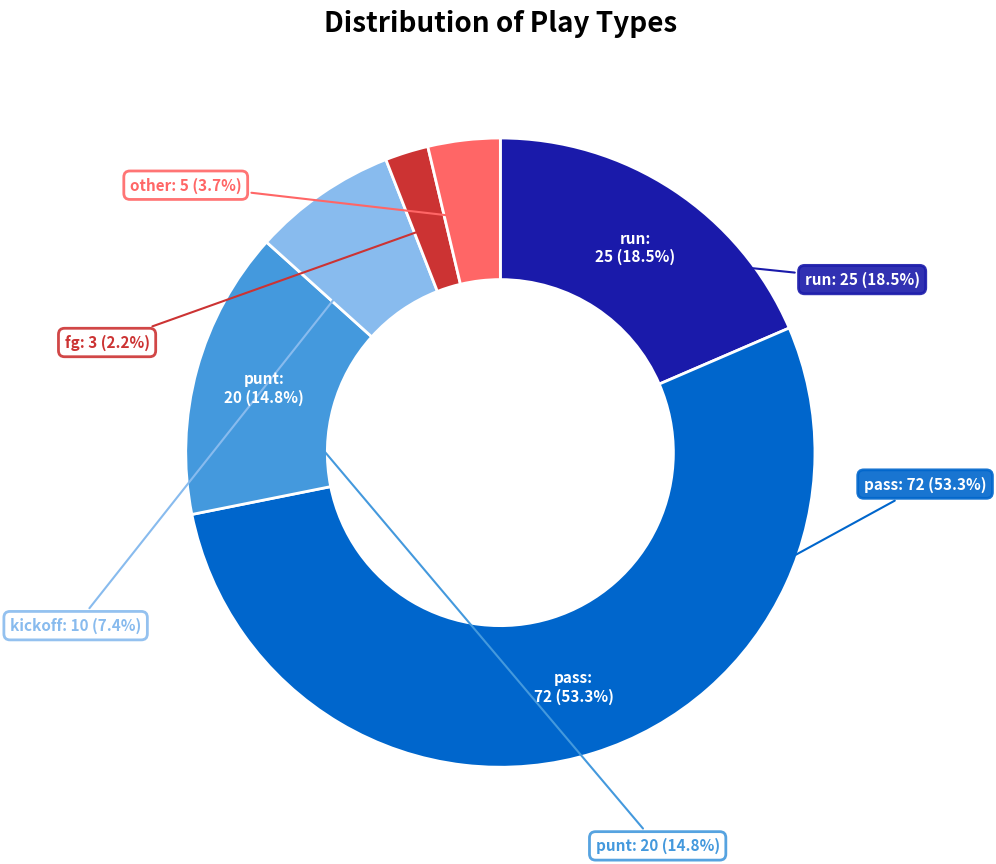

Does any single category account for the majority?

Yes